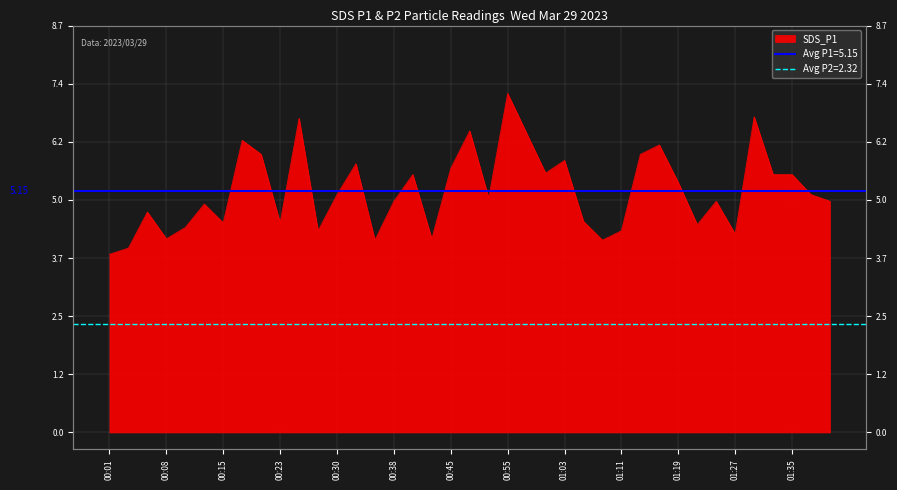

What is the sum of all values?

201.0